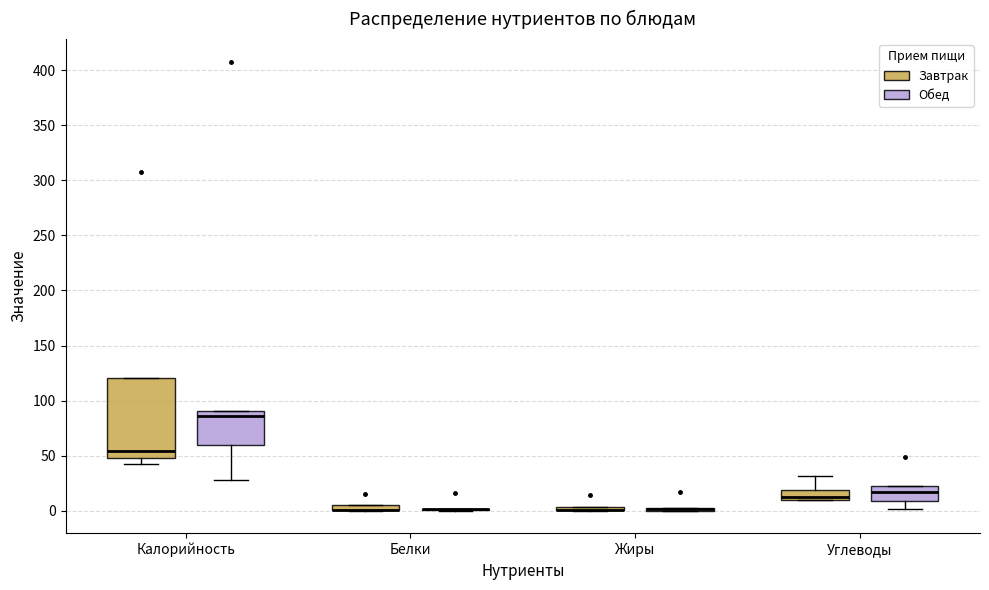

Which box is the tallest, from its lower edge to its upper edge?

Калорийность (Завтрак)